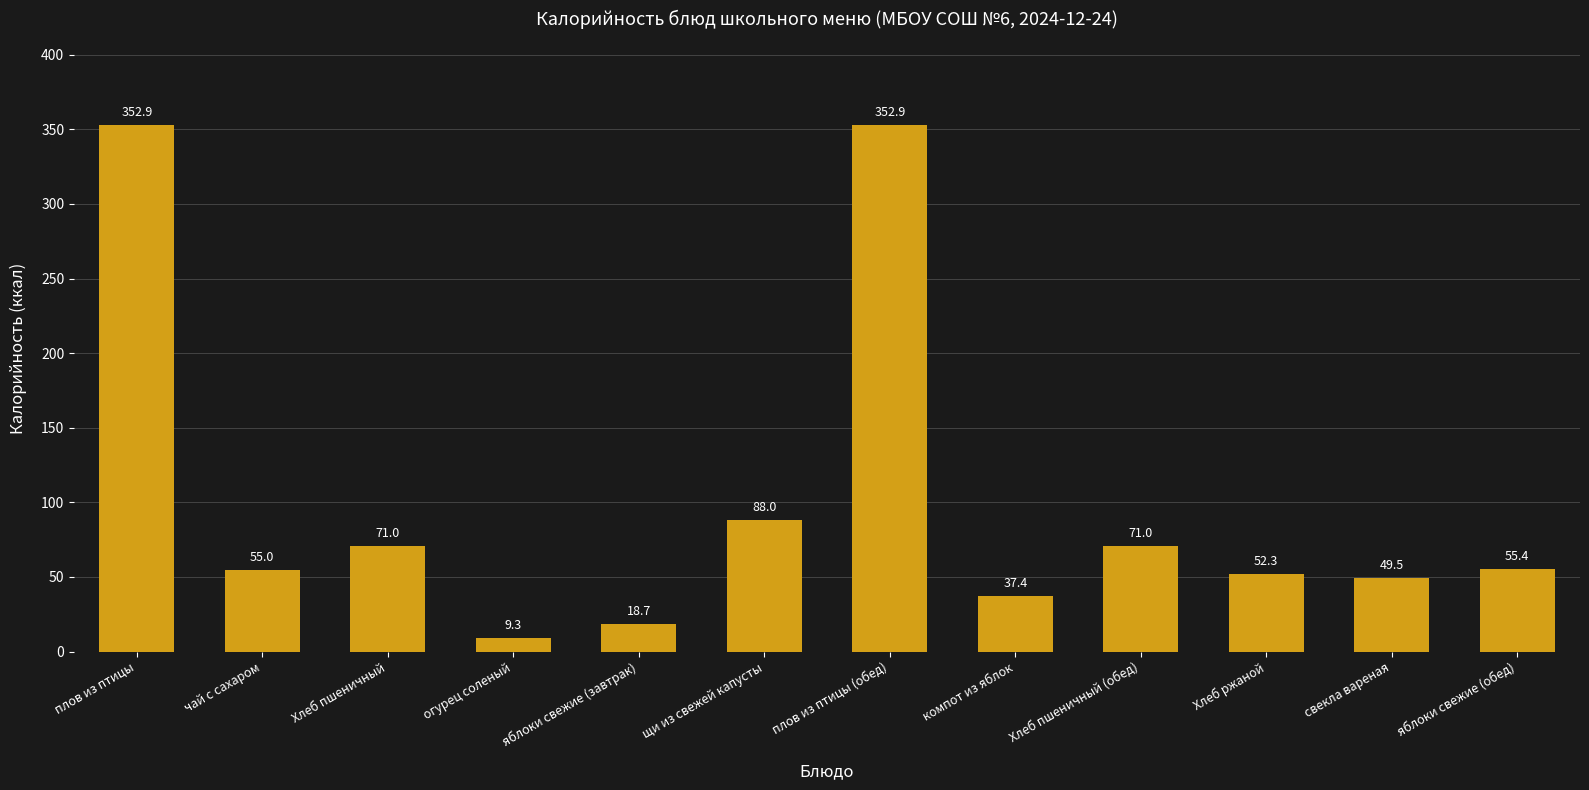

The value at свекла вареная is 13.5. True or false?

False